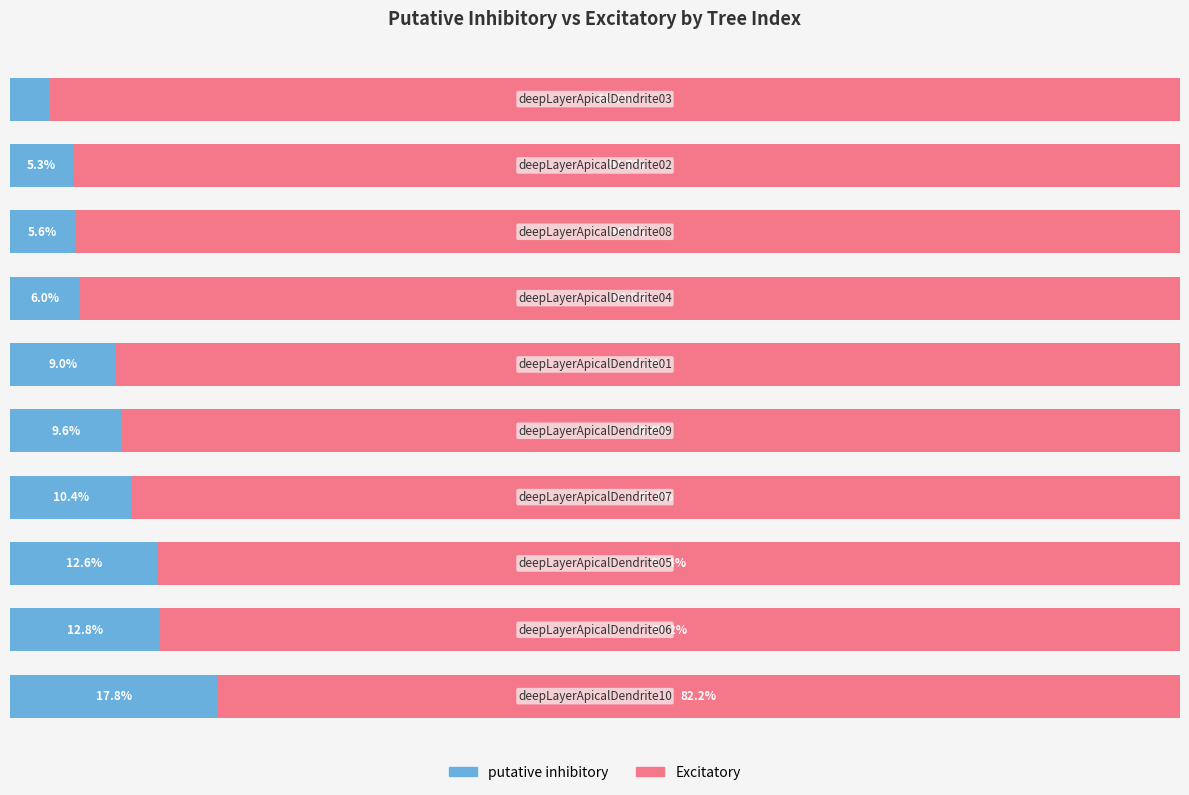

What are all the series names shown in the legend?

putative inhibitory, Excitatory